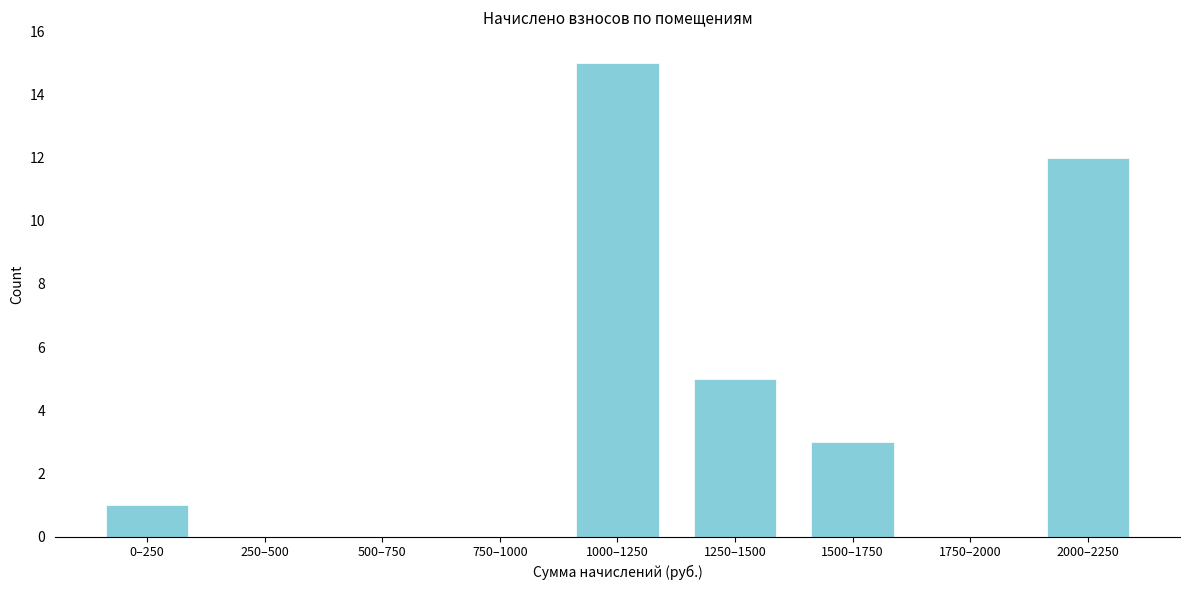

Reading left to right, transcribe all the data shown in this chart.

0–250=1	250–500=0	500–750=0	750–1000=0	1000–1250=15	1250–1500=5	1500–1750=3	1750–2000=0	2000–2250=12